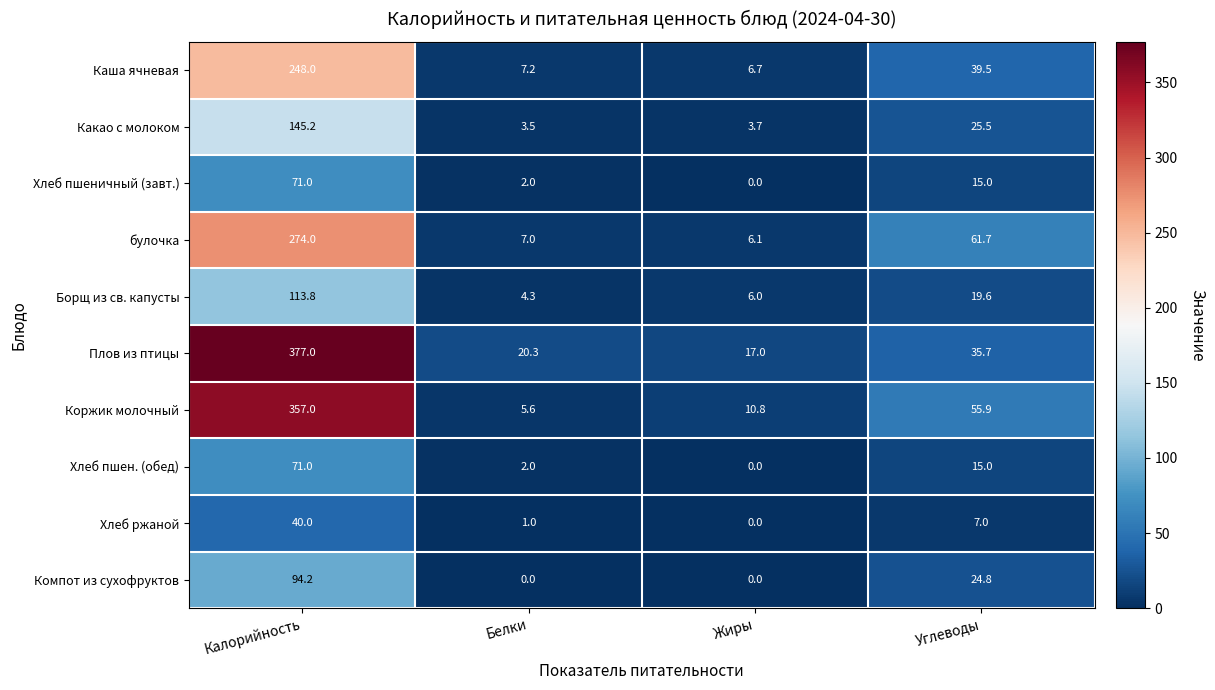

True or false: Компот из сухофруктов has a value of 0.0 at Жиры.

True